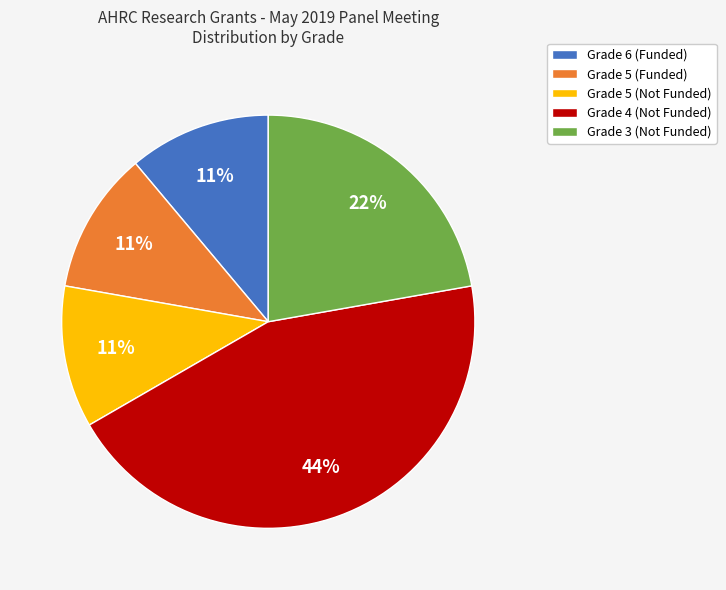

Is there any slice that represents more than half of the pie?

No